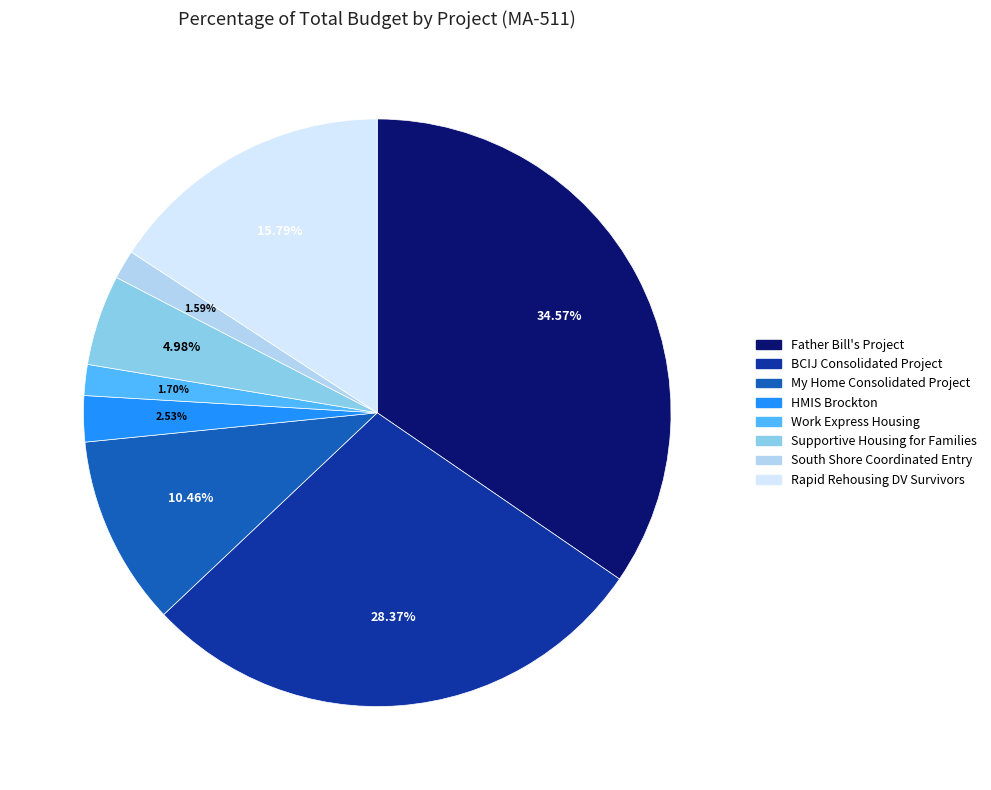

Does any single category account for the majority?

No